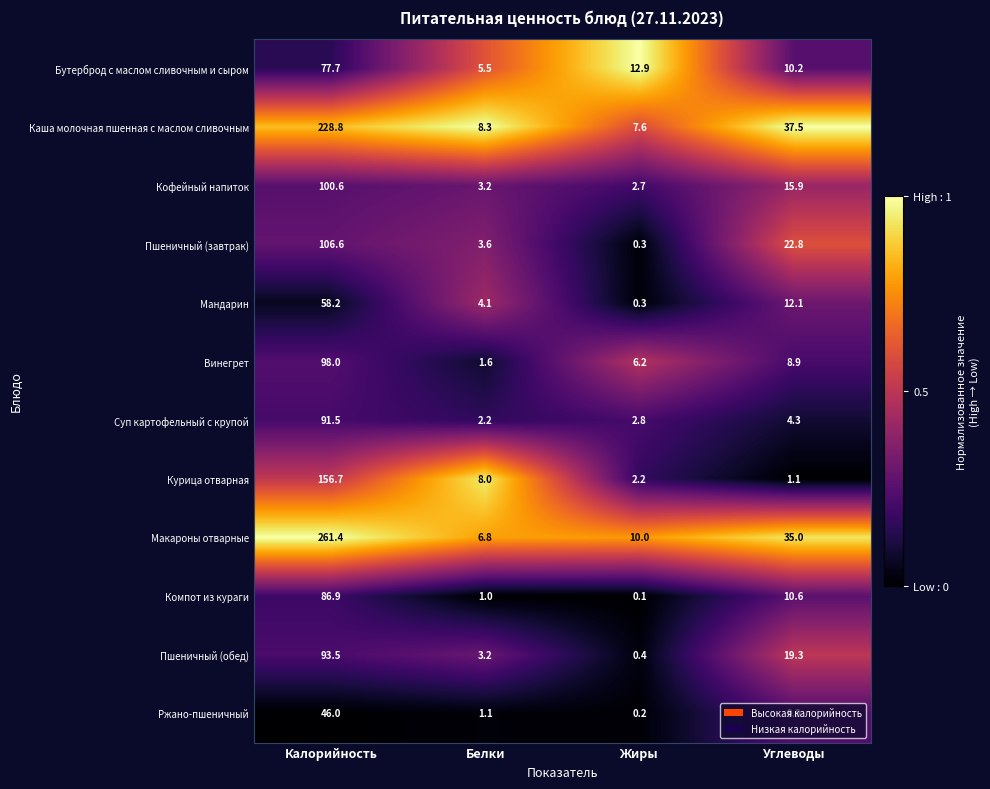

Between Белки and Жиры, which series saw the biggest shift?

Бутерброд с маслом сливочным и сыром